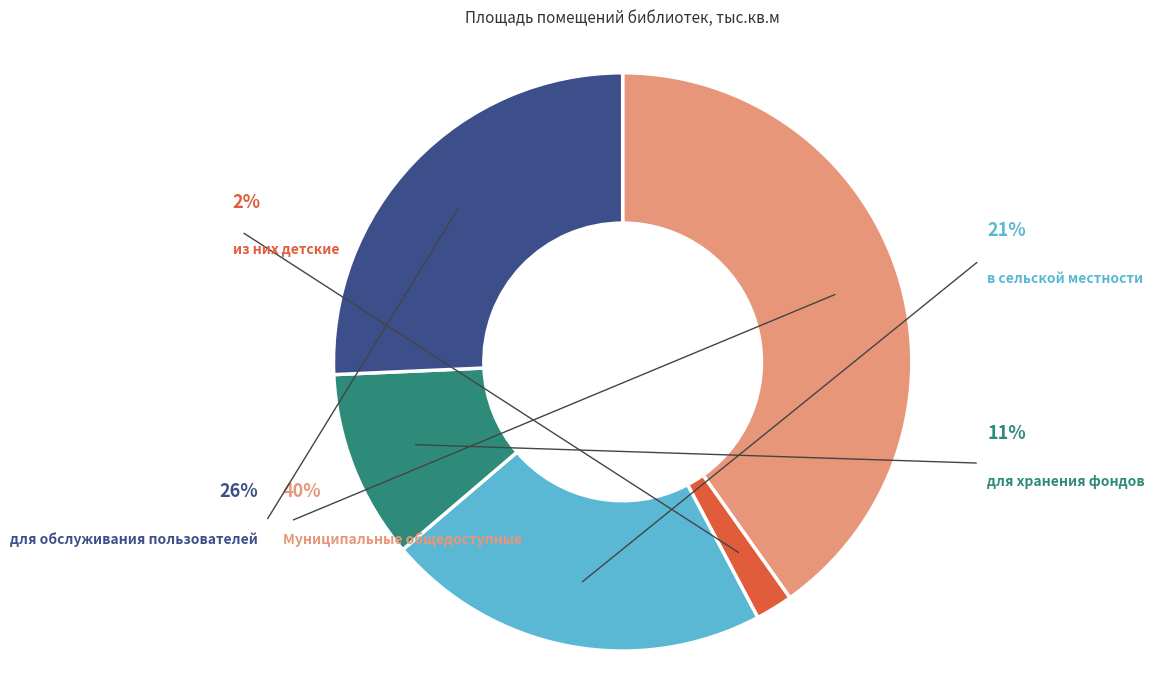

Which slice is the smallest?

из них детские